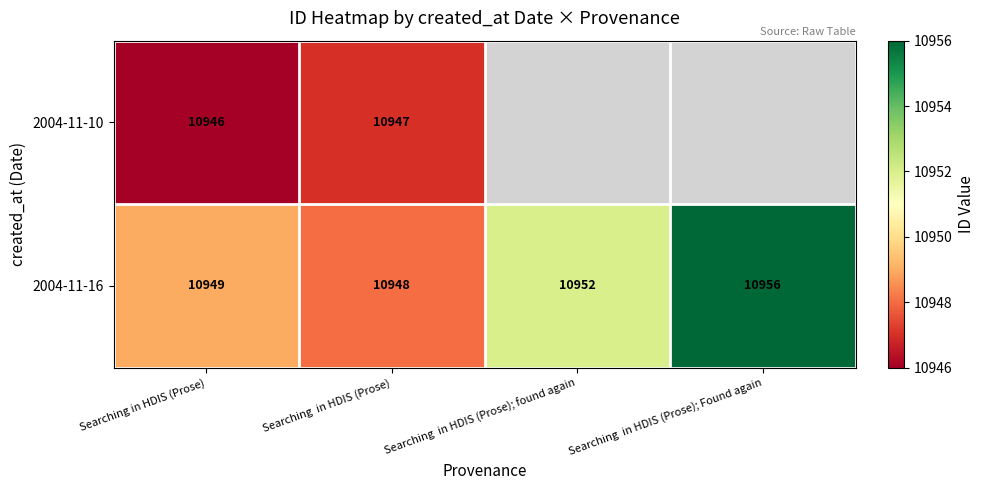

What is the difference between the maximum and minimum values in the 2004-11-16 series?

8